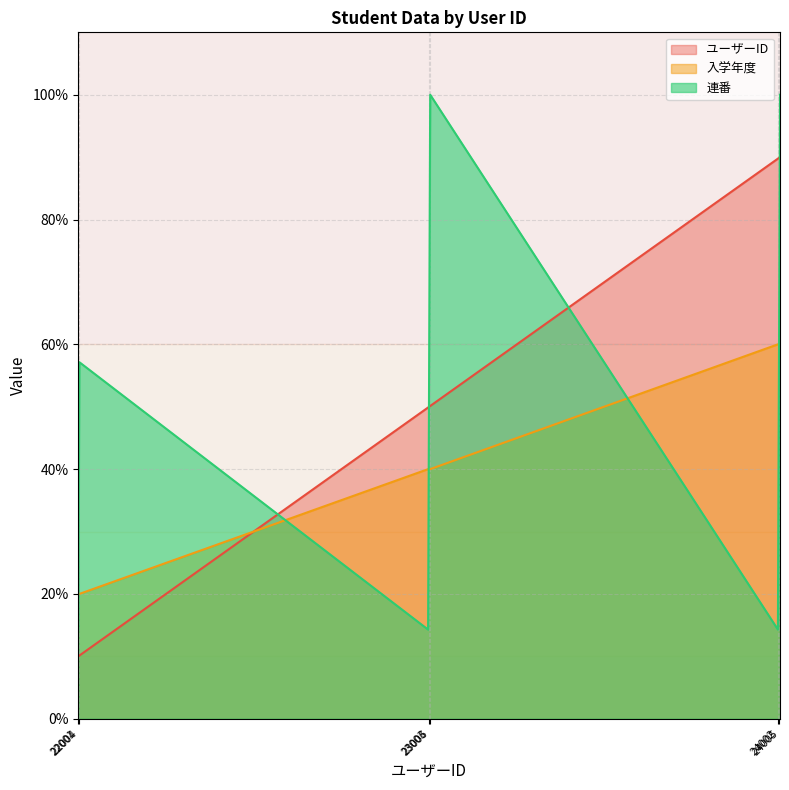

At which category does 連番 reach its first local peak?

22004